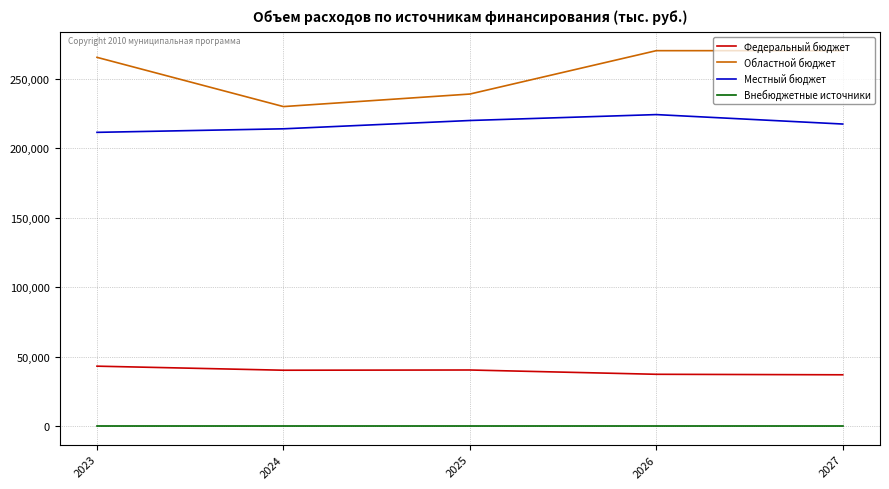

What is the greatest value displayed?

270329.9